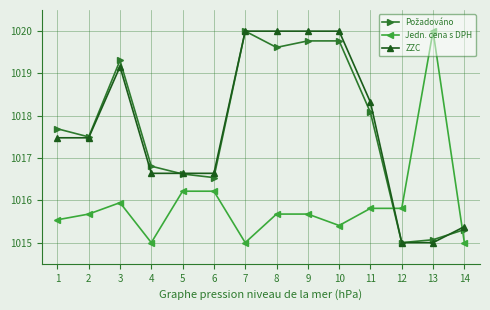

After their last crossing, which series has the higher values: ZZC or Jedn. cena s DPH?

ZZC